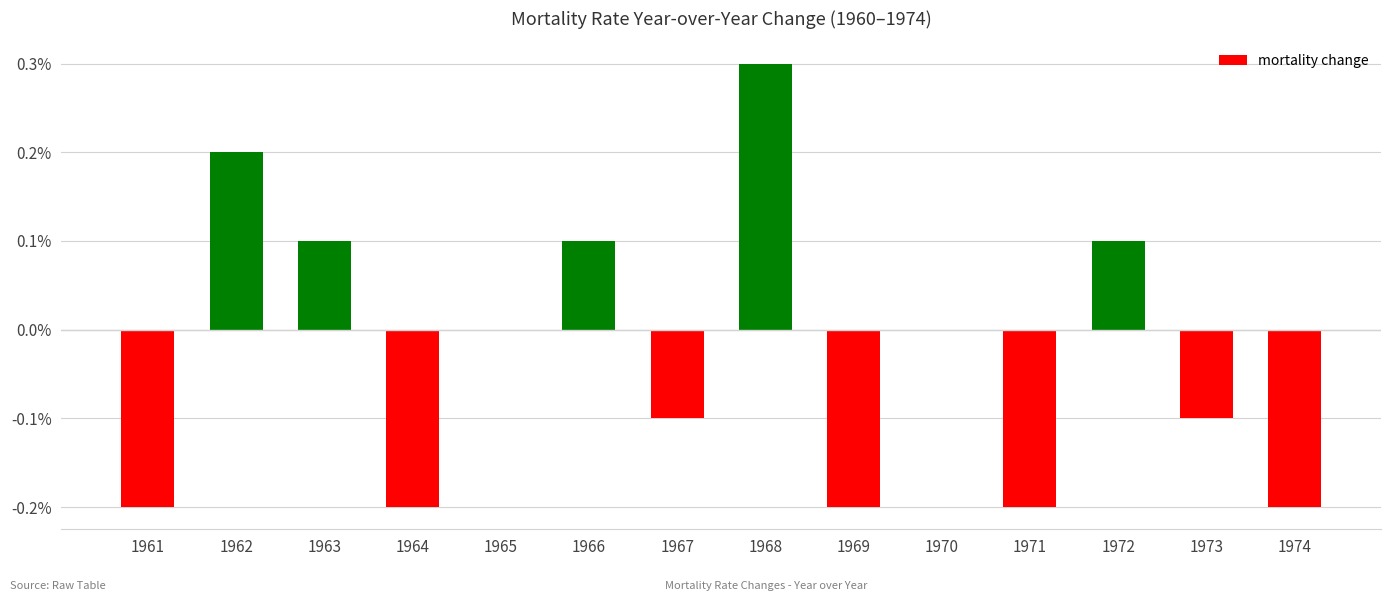

What is the sum of the values at 1962 and 1972?

0.3